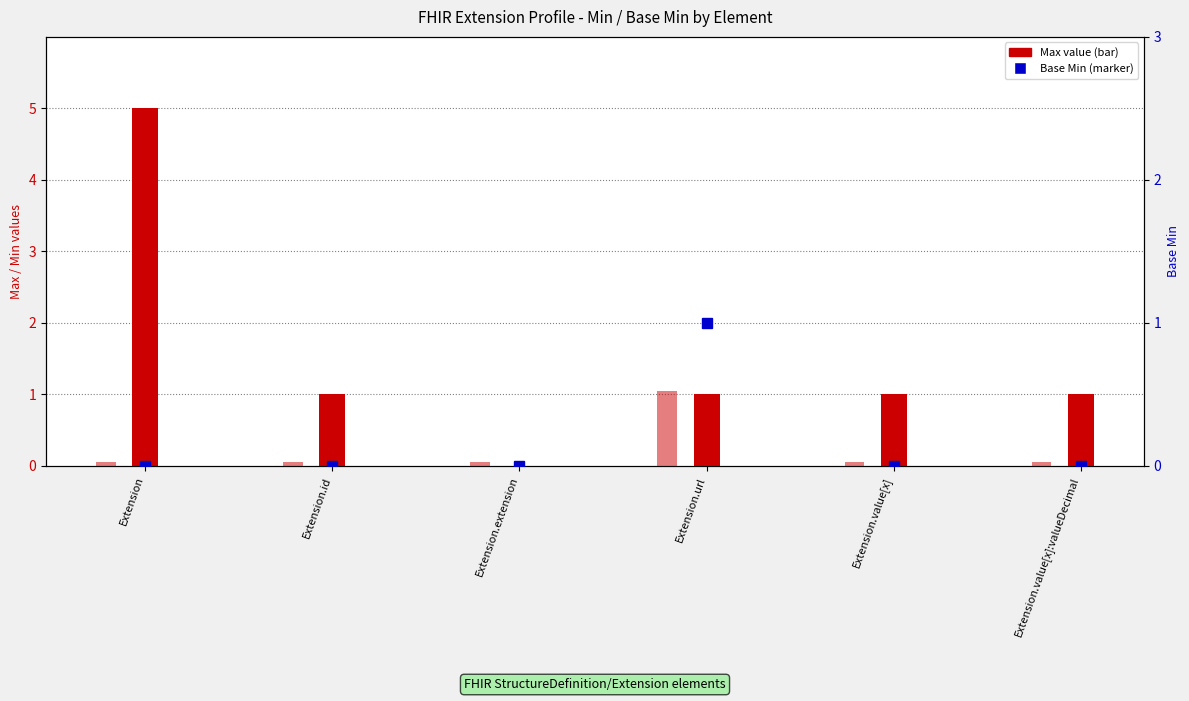

Reading left to right, what are all the values shown in this chart?

Extension=0.1	Extension.id=0.1	Extension.extension=0.1	Extension.url=1.1	Extension.value[x]=0.1	Extension.value[x]:valueDecimal=0.1